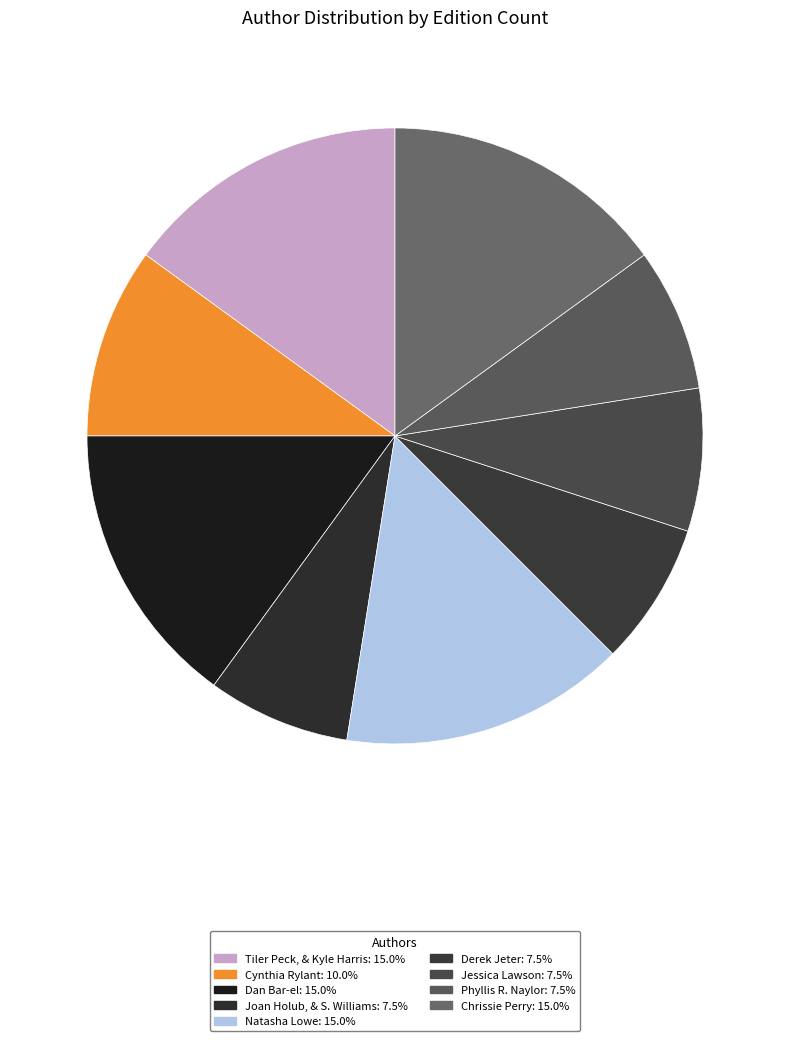

How many segments does this pie chart have?

9